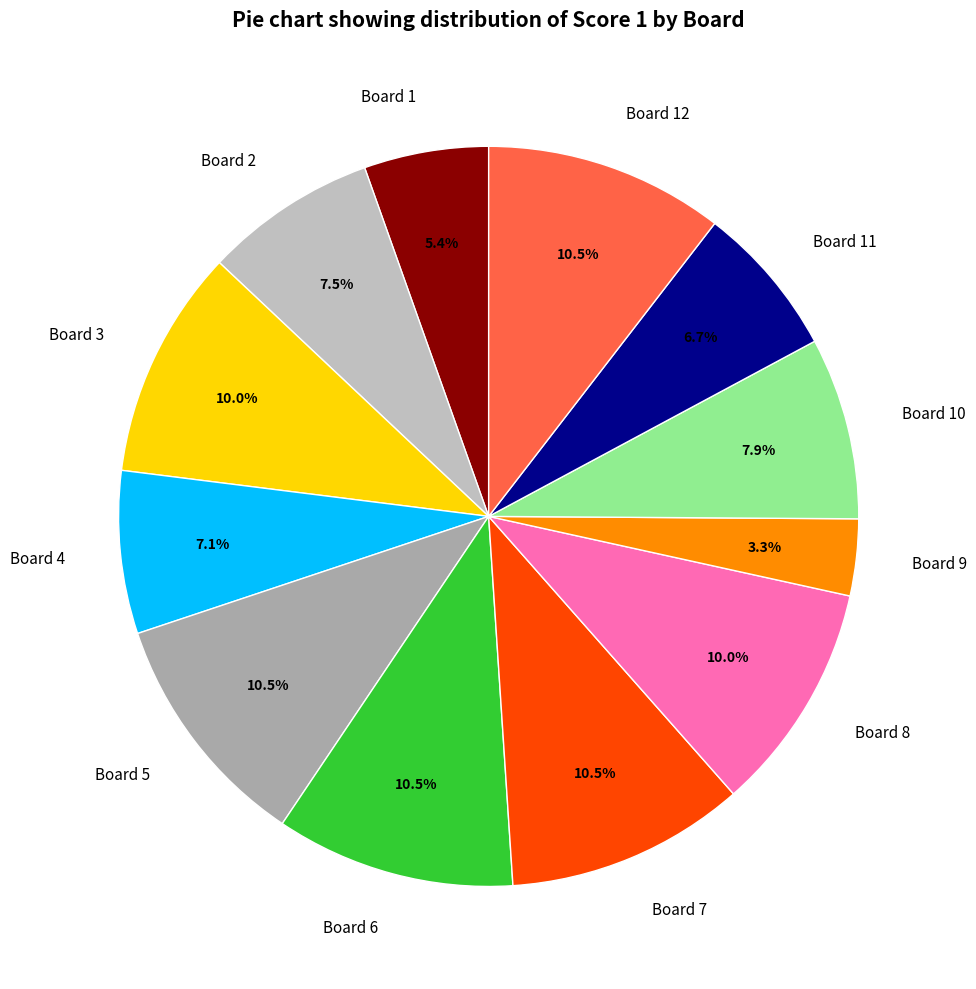

How many segments does this pie chart have?

12